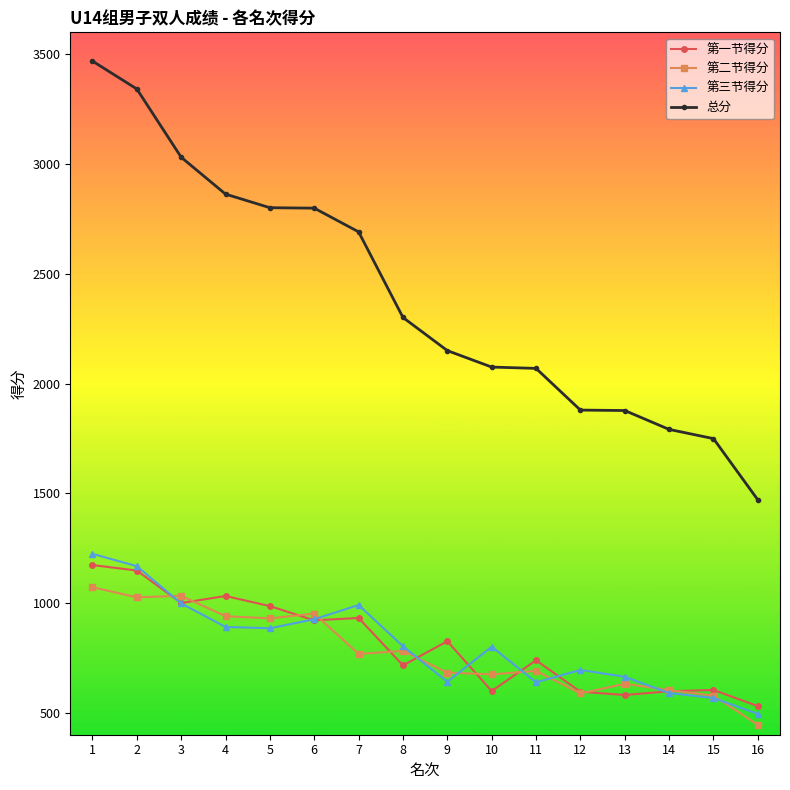

True or false: 总分 and 第三节得分 intersect in this chart.

False